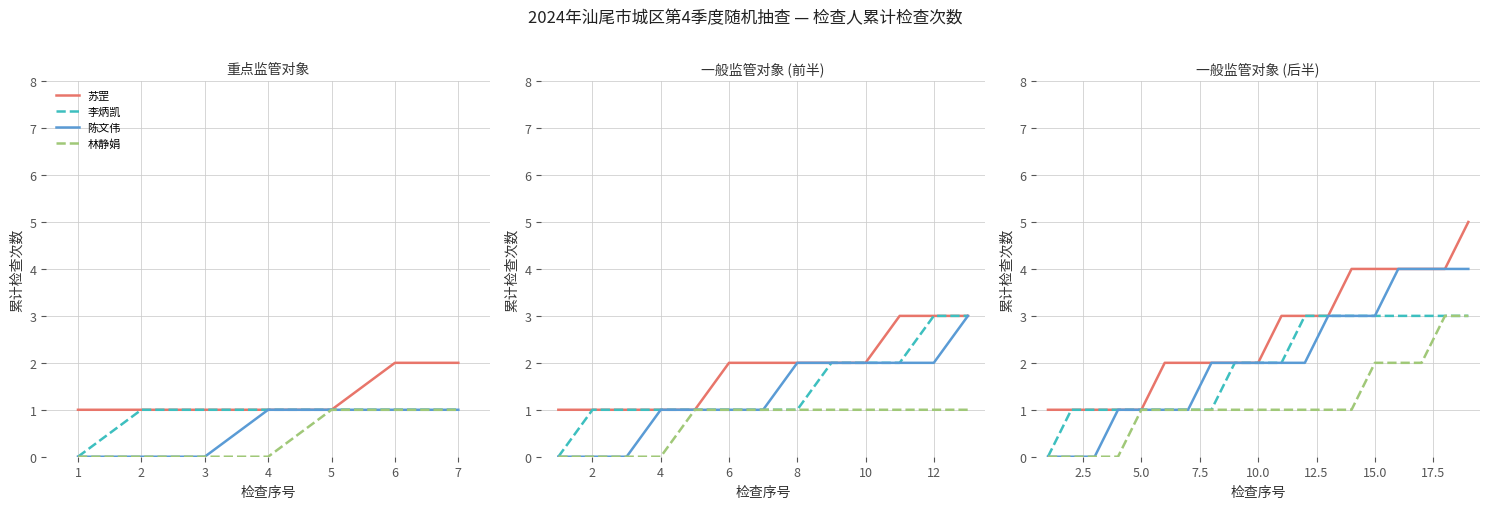

How many lines are shown in the chart?

4